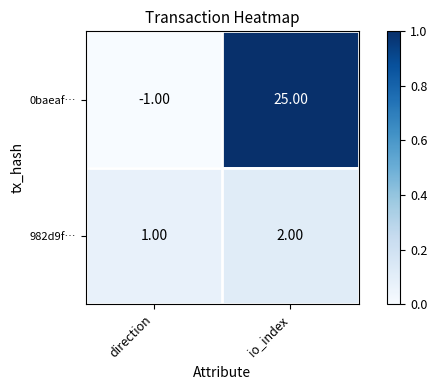

Where is 0baeaf… nearest to the value 12?

direction